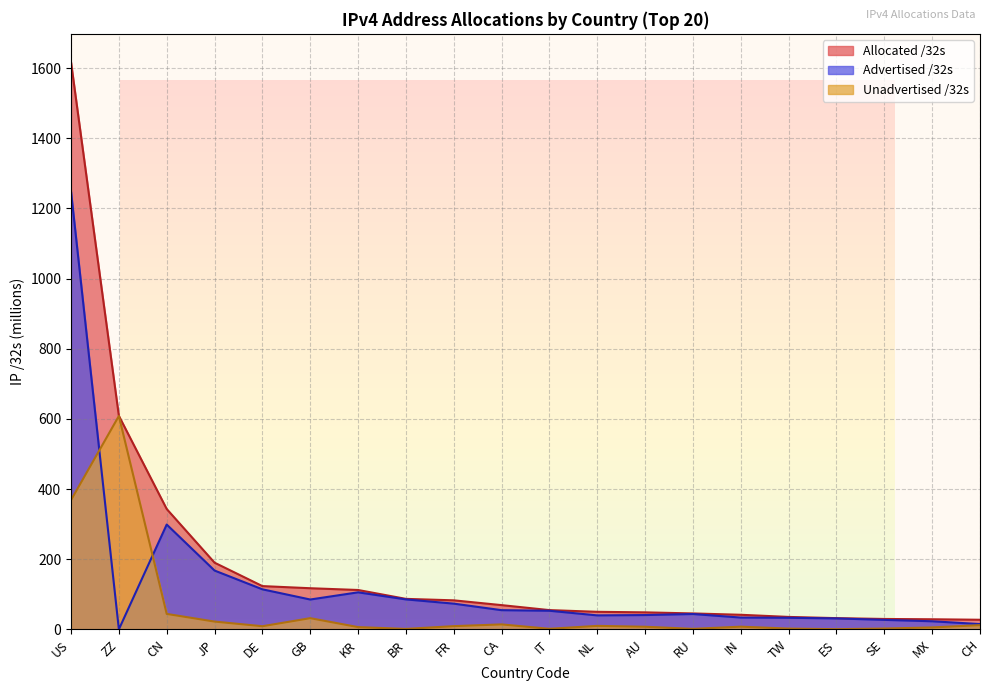

What is the difference between the second highest and second lowest values in the Advertised /32s series?

283.7